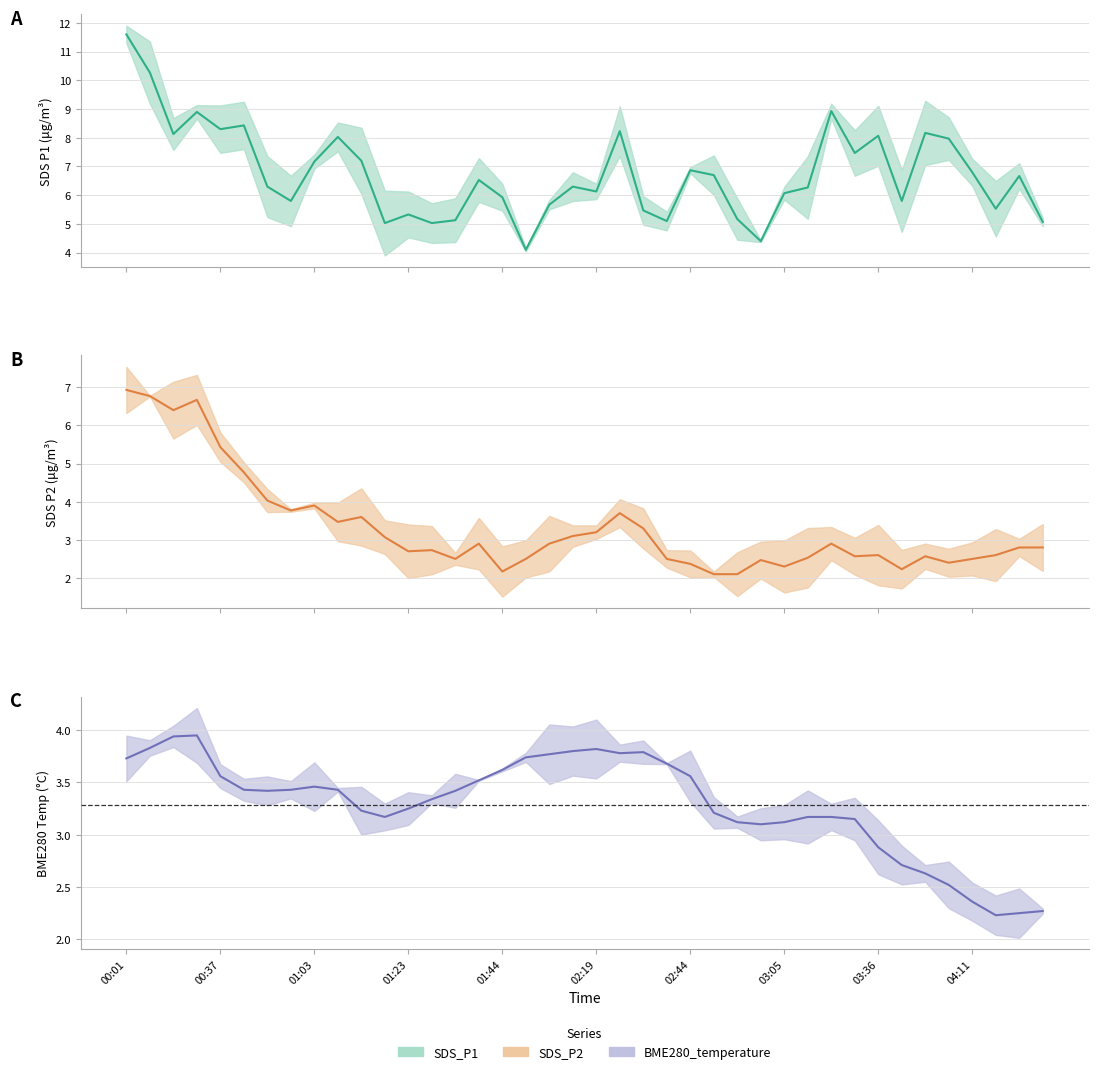

What is the average value of the SDS_P2 series?

3.3